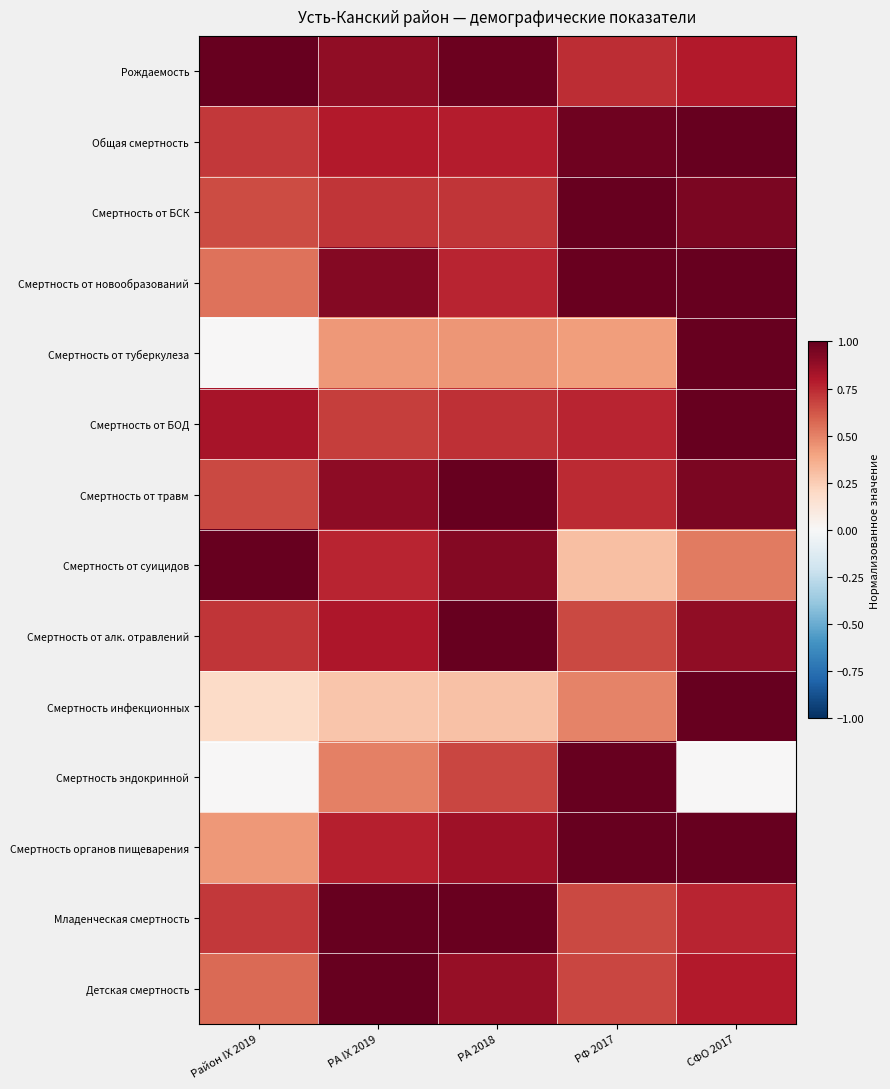

At how many categories does at least one series exceed 0?

5